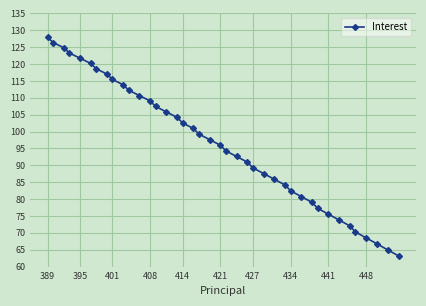

True or false: the data has more than 2 interior local peaks.

False